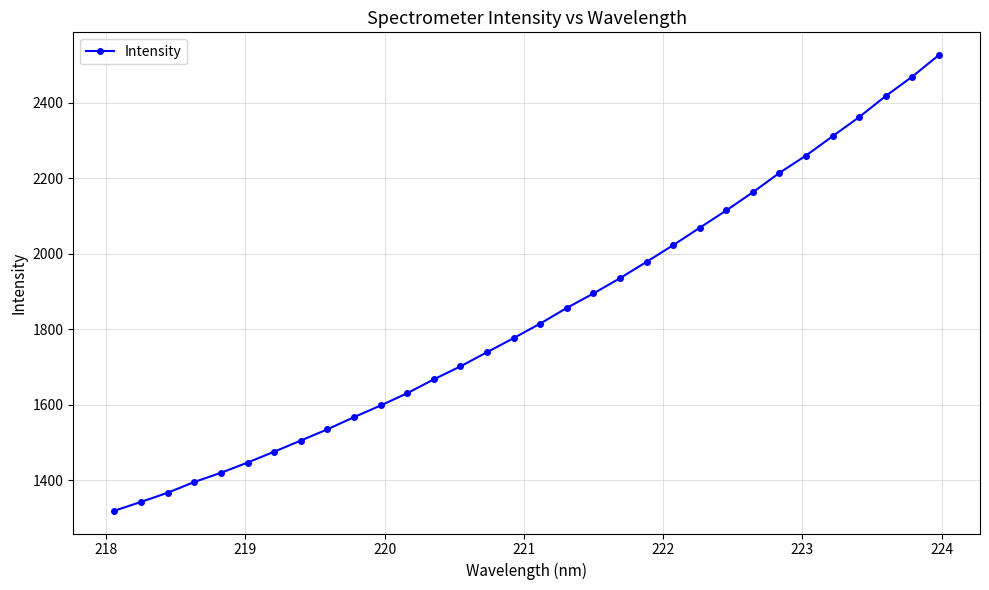

True or false: there are more than 2 points higher than both neighbors.

False